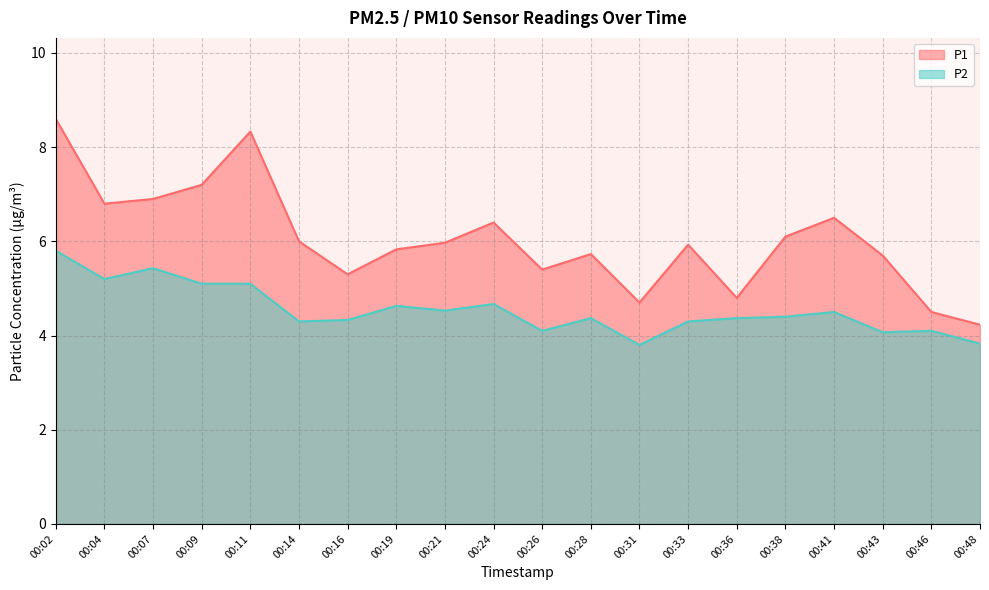

Reading left to right, transcribe all the data shown in this chart.

P1: 00:02=8.6	00:04=6.8	00:07=6.9	00:09=7.2	00:11=8.3	00:14=6.0	00:16=5.3	00:19=5.8	00:21=6.0	00:24=6.4	00:26=5.4	00:28=5.7	00:31=4.7	00:33=5.9	00:36=4.8	00:38=6.1	00:41=6.5	00:43=5.7	00:46=4.5	00:48=4.2
P2: 00:02=5.8	00:04=5.2	00:07=5.4	00:09=5.1	00:11=5.1	00:14=4.3	00:16=4.3	00:19=4.6	00:21=4.5	00:24=4.7	00:26=4.1	00:28=4.4	00:31=3.8	00:33=4.3	00:36=4.4	00:38=4.4	00:41=4.5	00:43=4.1	00:46=4.1	00:48=3.8